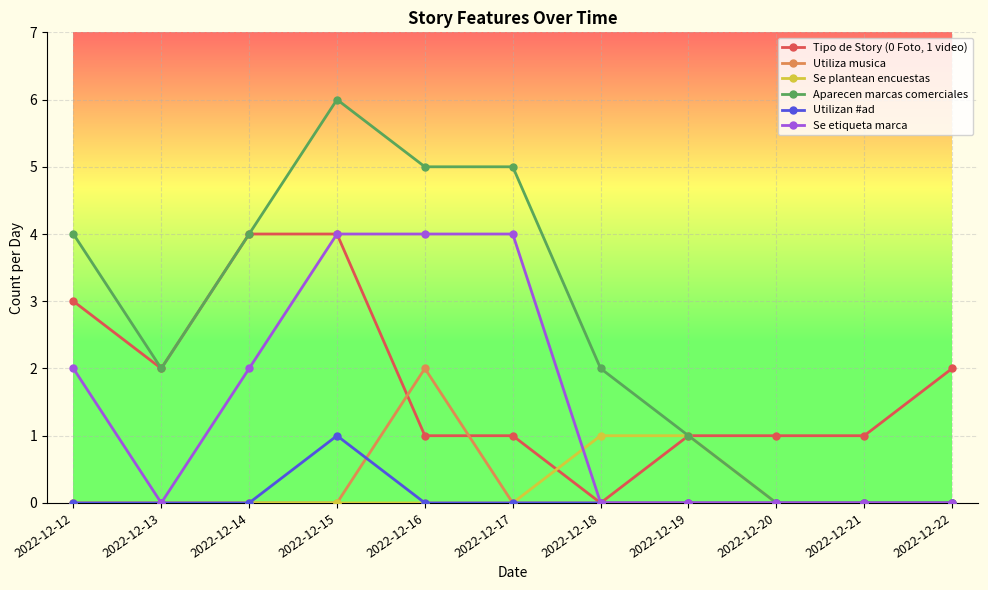

How many lines are shown in the chart?

6